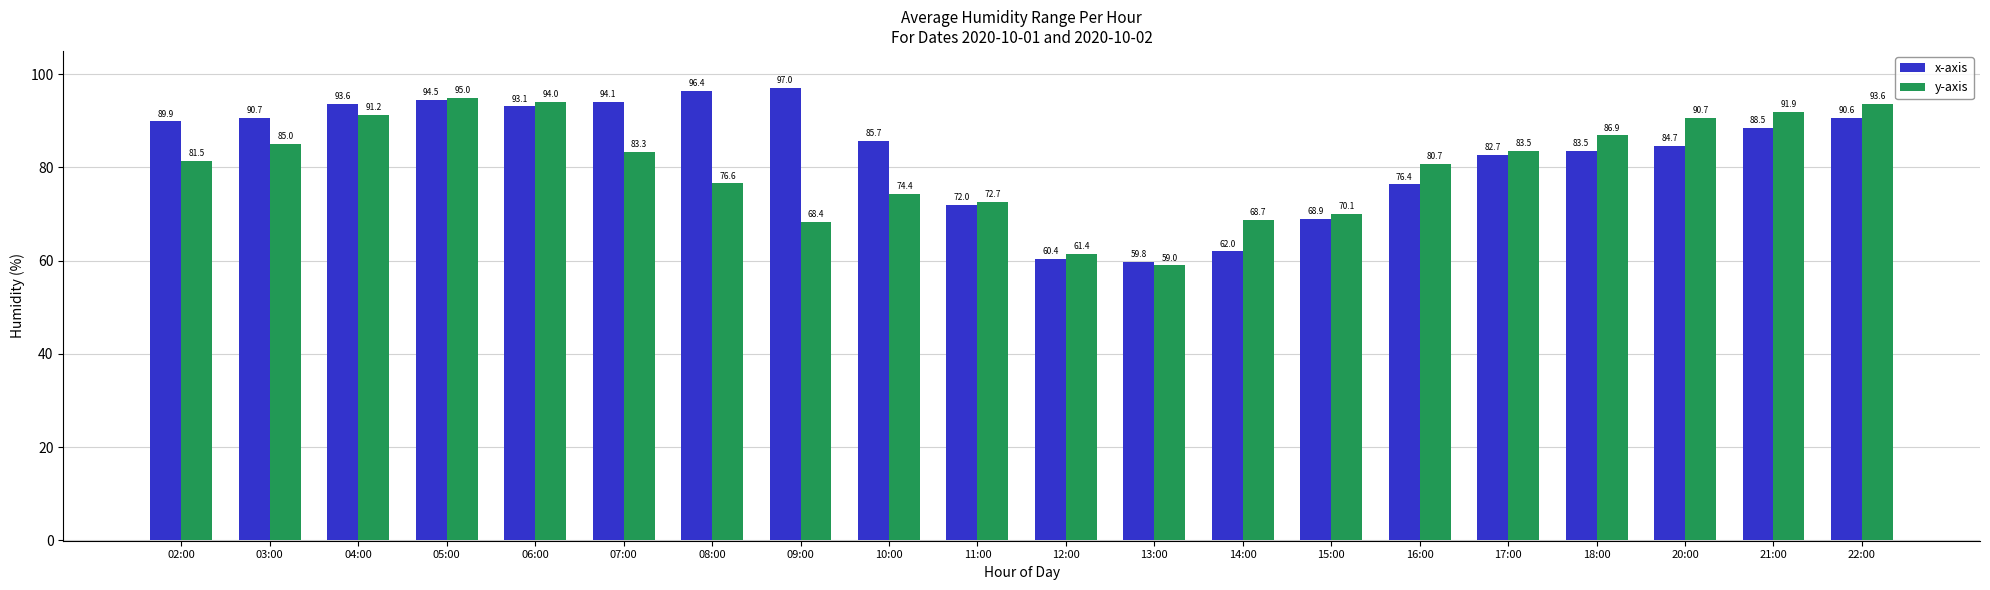

True or false: y-axis has a value of 81.5 at 02:00.

True